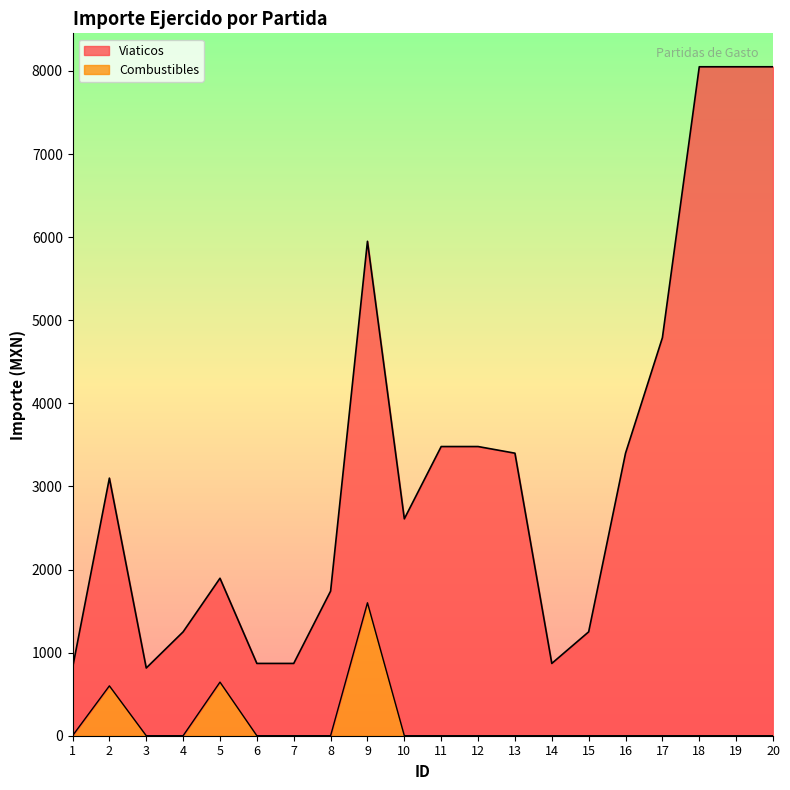

Is the value of Viaticos at 4 greater than the value of Combustibles at 2?

Yes